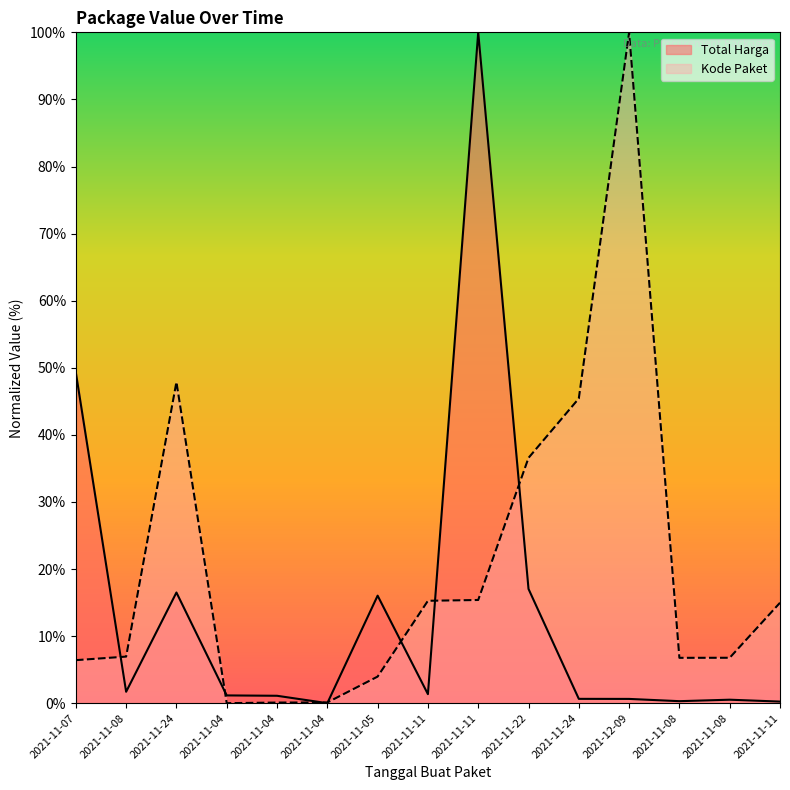

True or false: Total Harga has more than 0 interior local peaks.

True